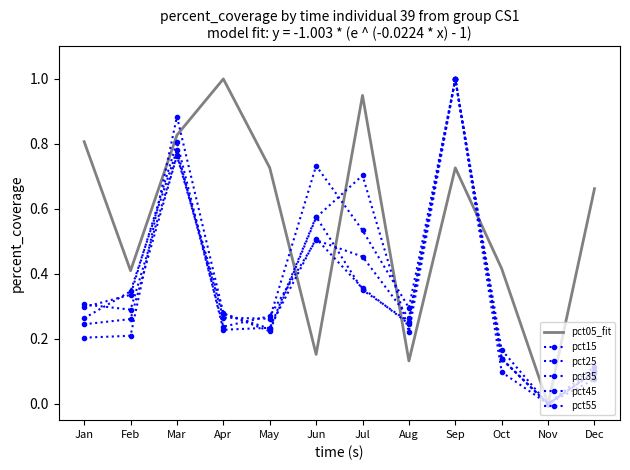

At Sep, list the series in order from largest to smallest.

pct15, pct25, pct35, pct45, pct55, pct05_fit